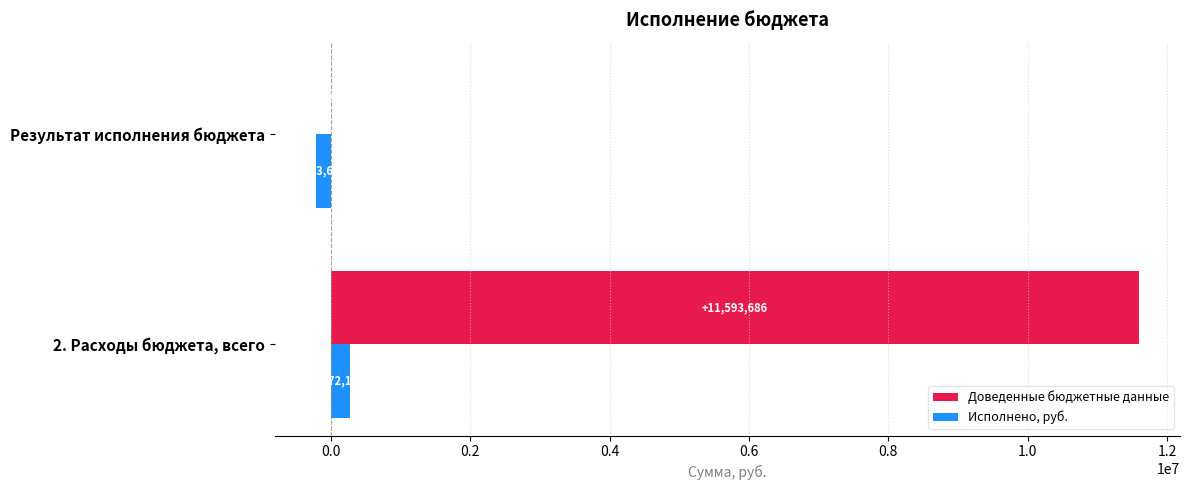

What is the greatest value displayed?

11593685.6